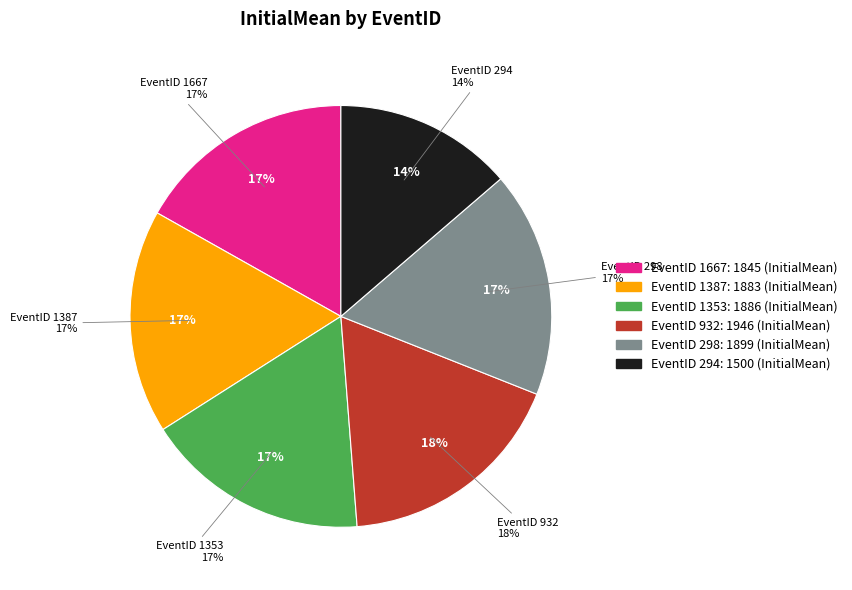

To the nearest percent, what is the difference between the largest and smallest slice percentages?

4%